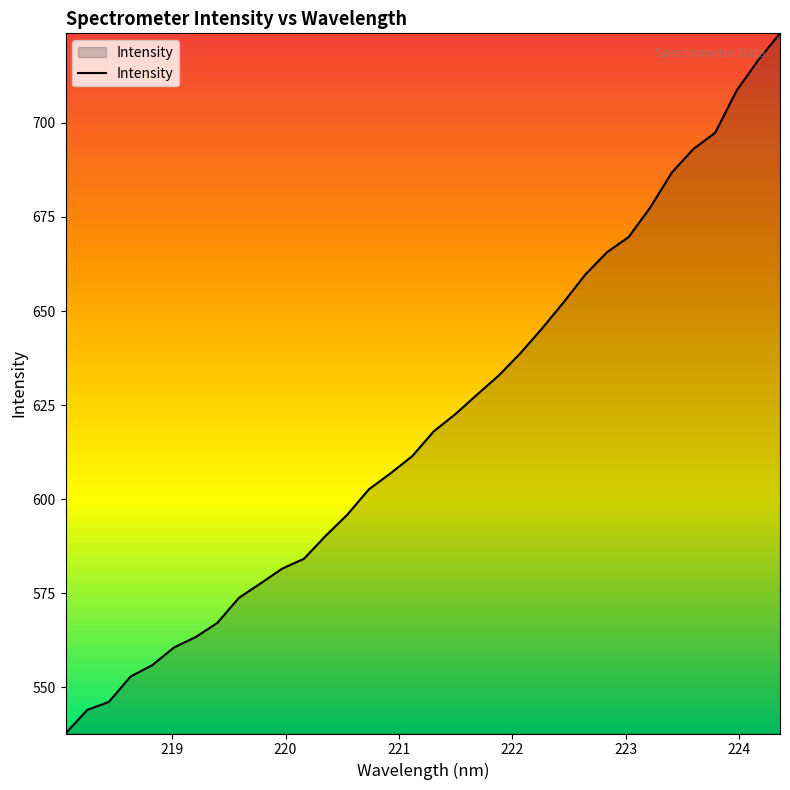

What is the minimum value shown in the chart?

537.8